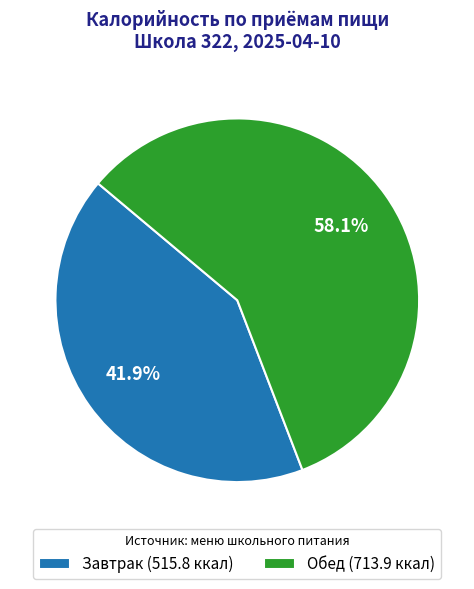

How many segments does this pie chart have?

2